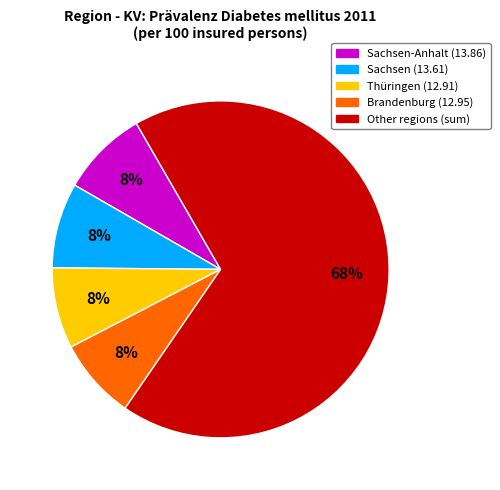

Is there a majority slice in this chart?

Yes